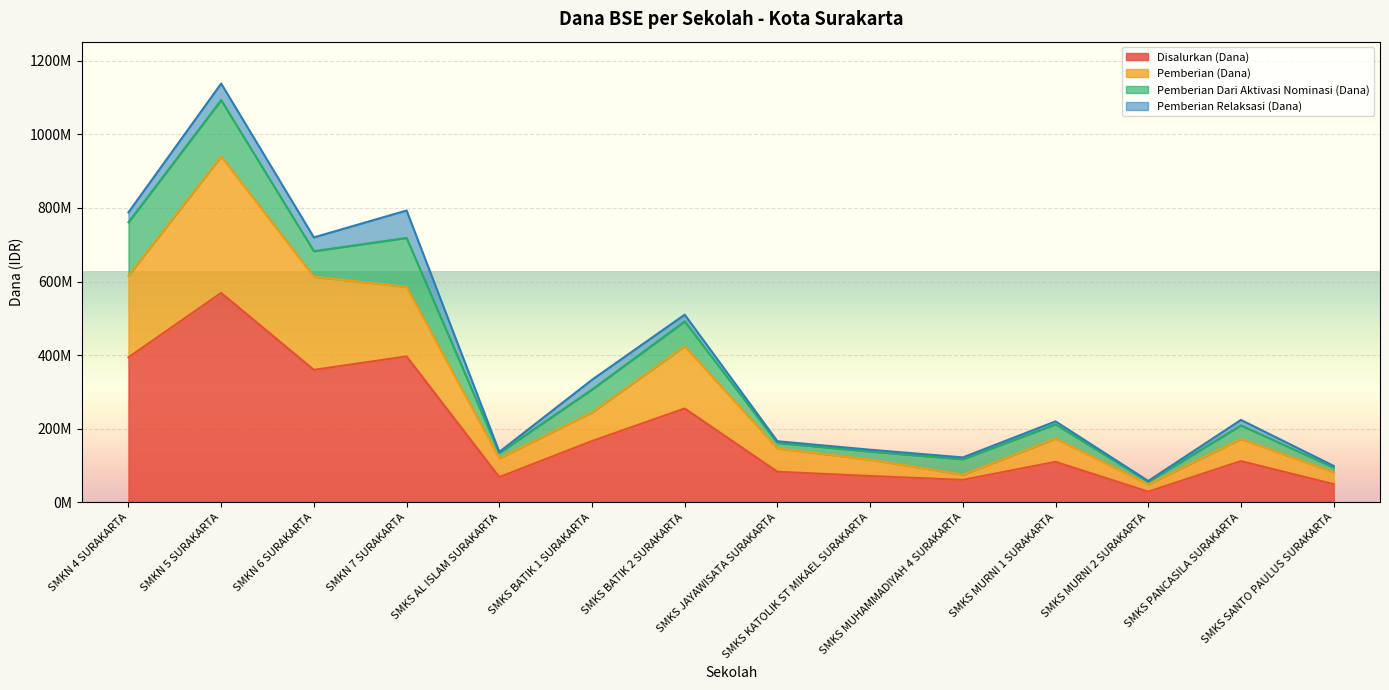

What is the label of the 13th point from the left?

SMKS PANCASILA SURAKARTA